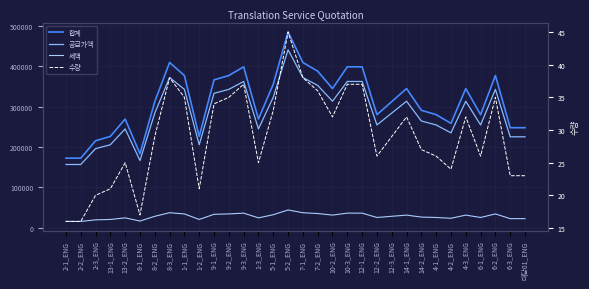

True or false: 공급가액 has a value of 225400 at 대담01_ENG.

True